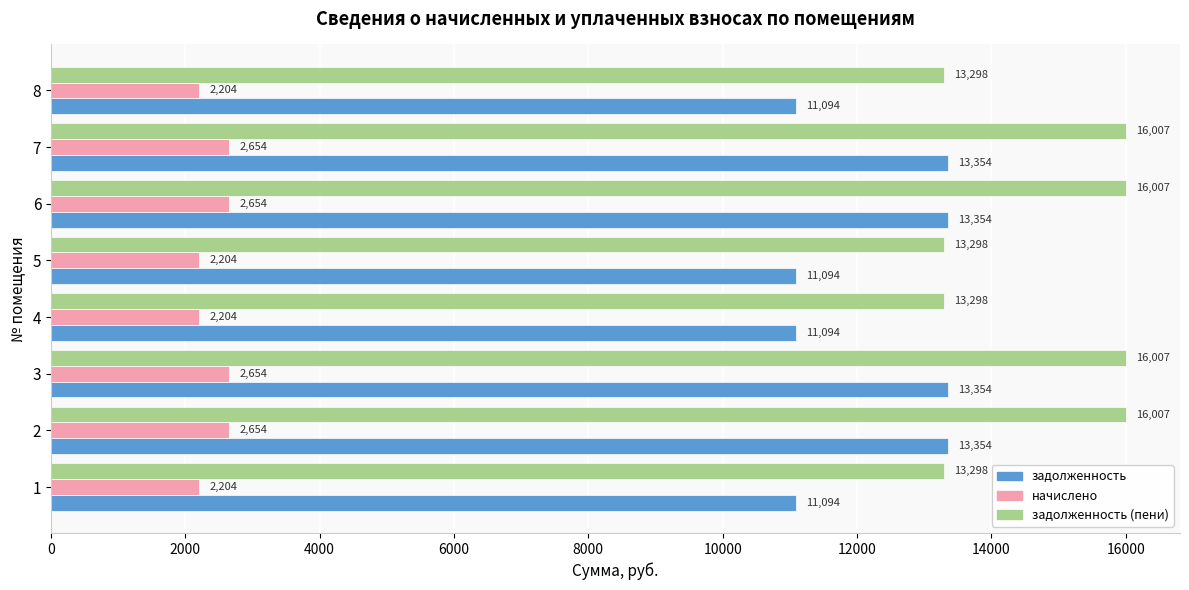

List the series in order of their overall mean, highest first.

задолженность (пени), задолженность, начислено